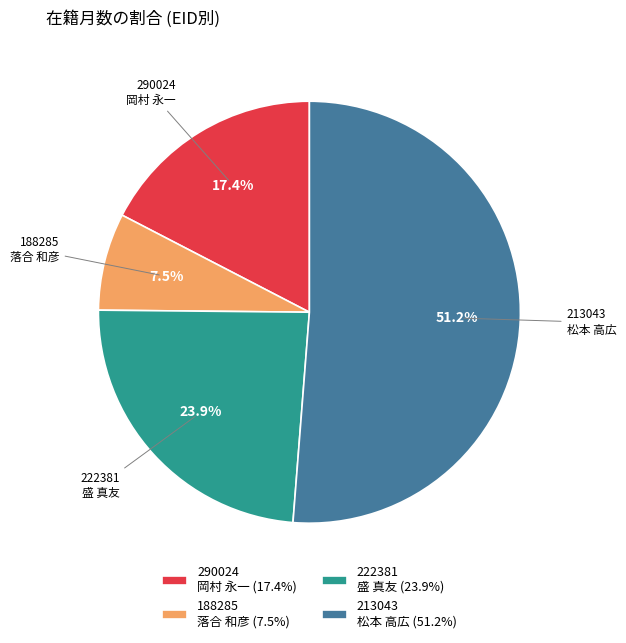

What is the ratio of the value at 188285 落合 和彦 (7.5%) to the value at 290024 岡村 永一 (17.4%)?

0.4